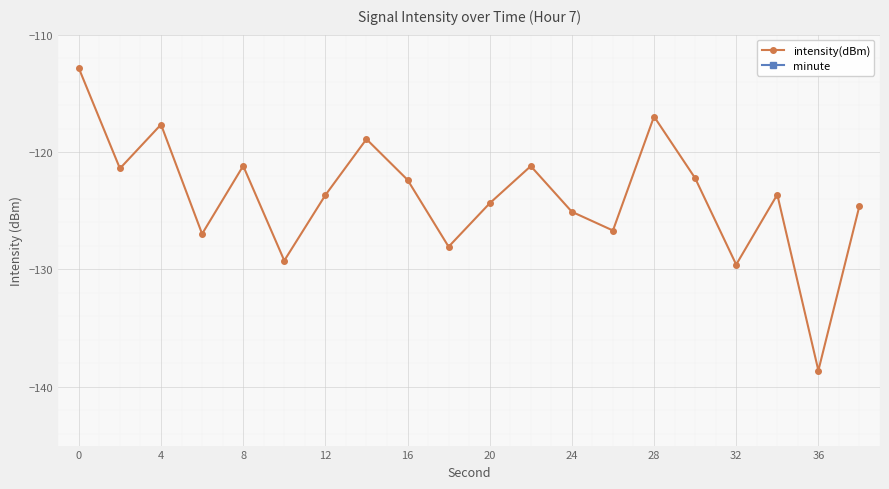

What is the approximate value of intensity(dBm) at 8?

-121.2